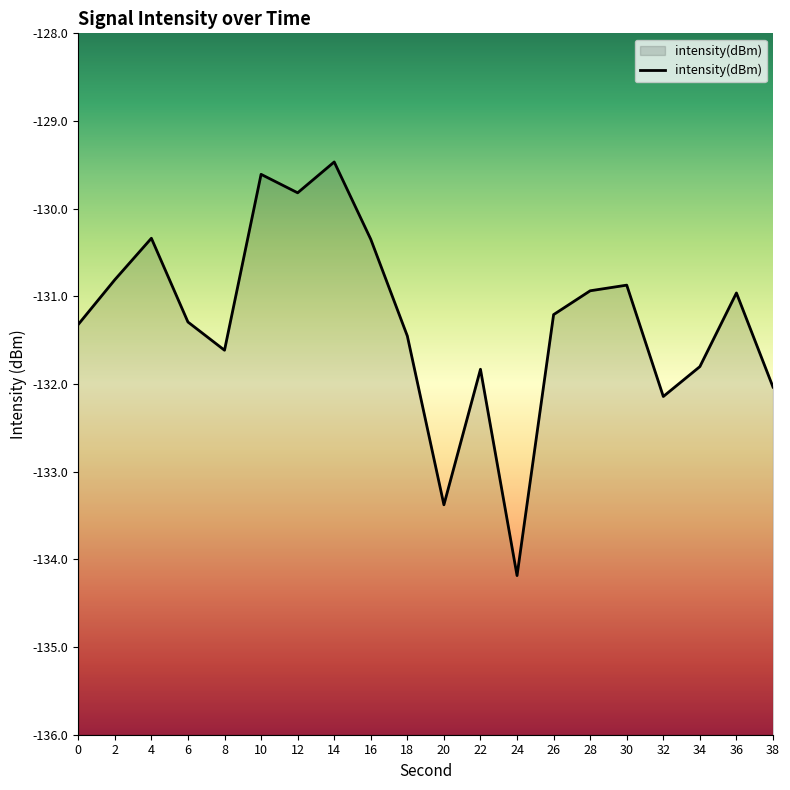

Between 30 and 24, which is larger?

30